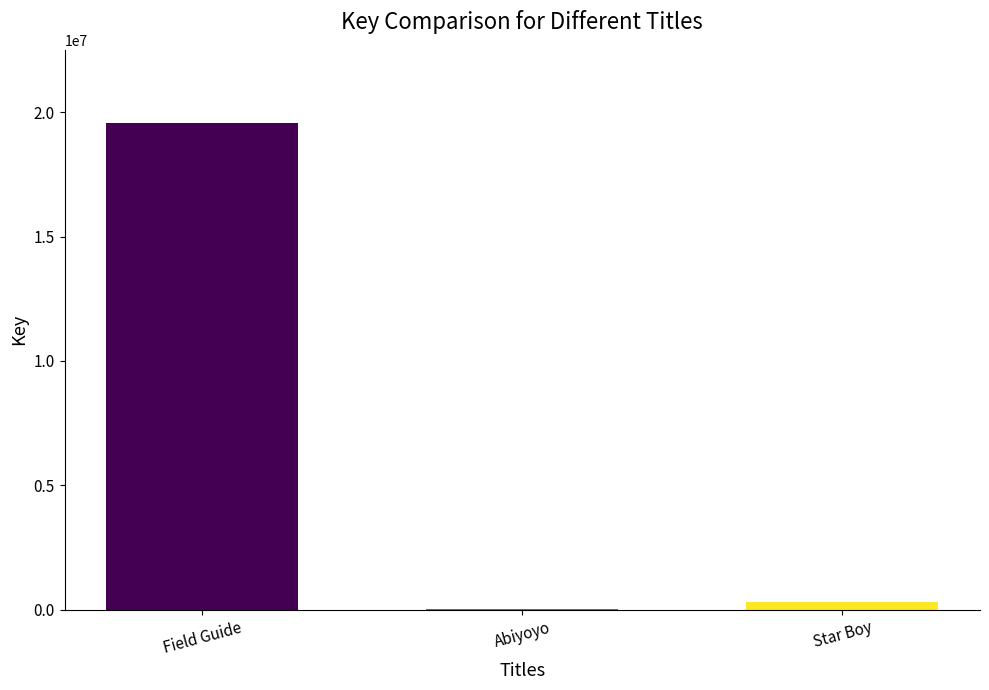

The chart shows a value of 19580500 at Field Guide. True or false?

True